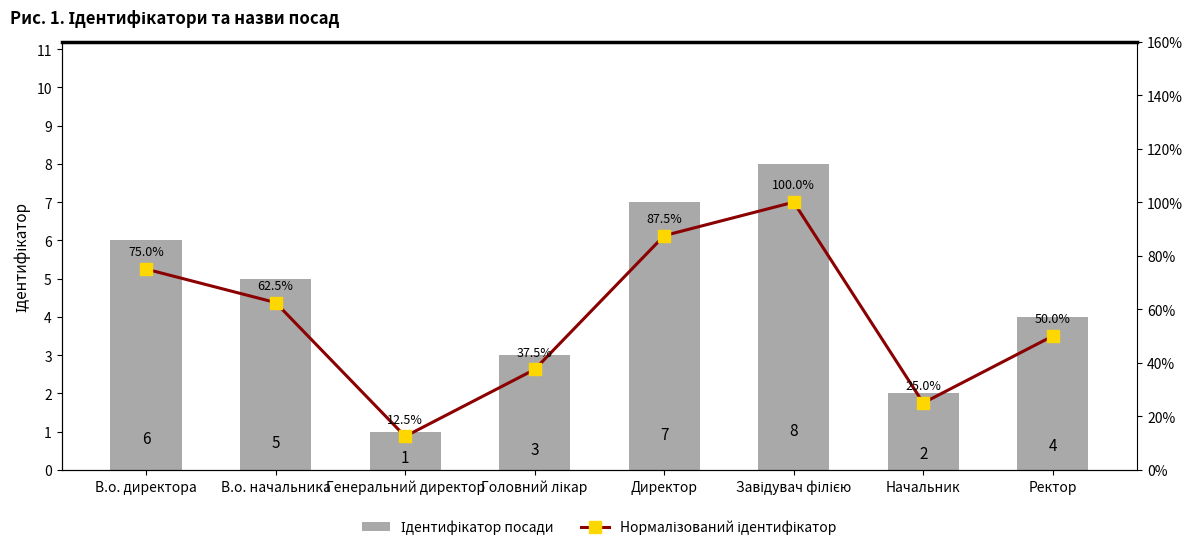

Which series changed the most between В.о. директора and Ректор?

Ідентифікатор посади